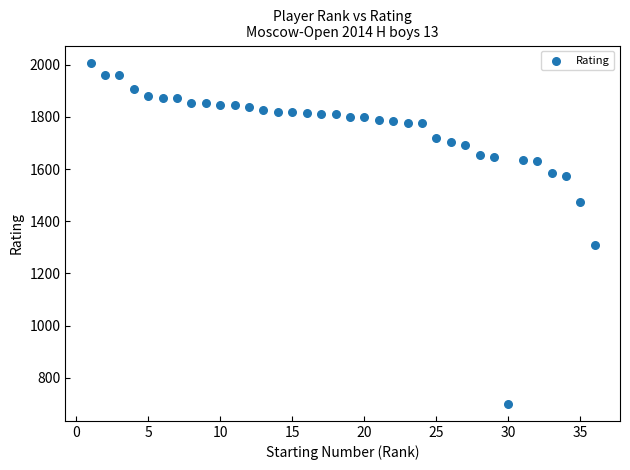

What Y value in the scatter plot is closest to 1354?

1309